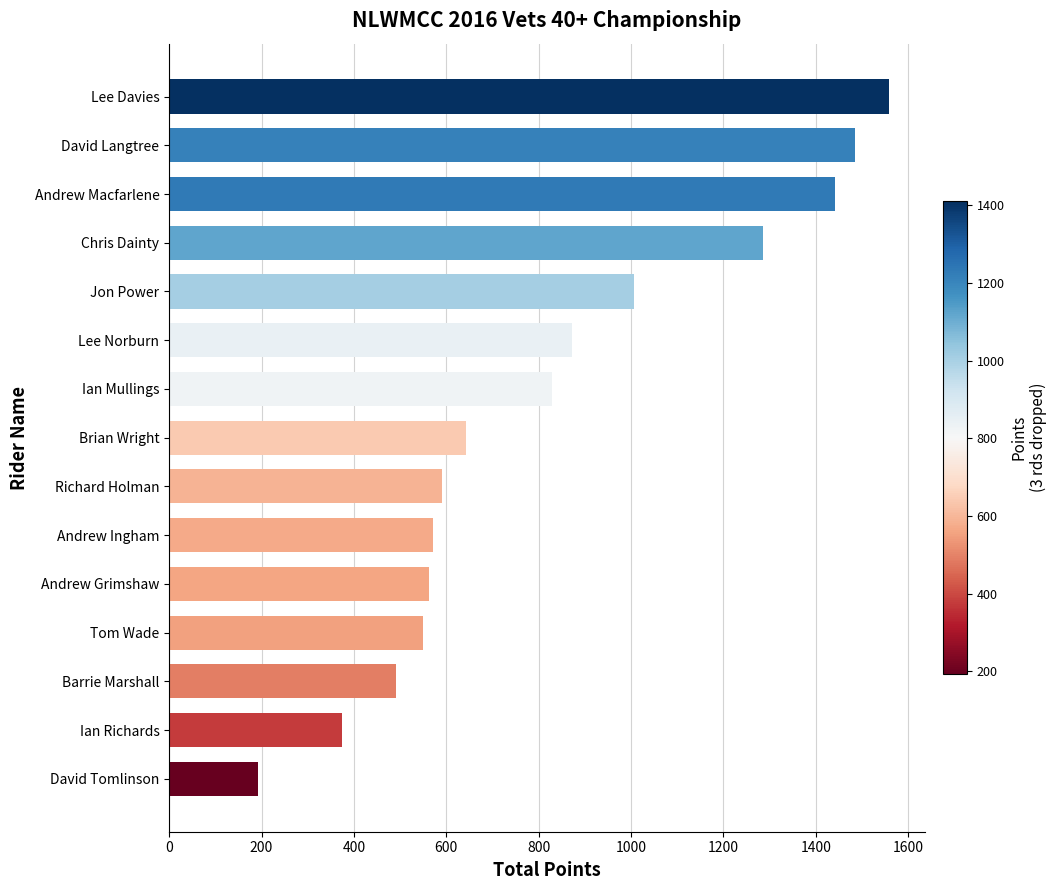

What is the average value?

830